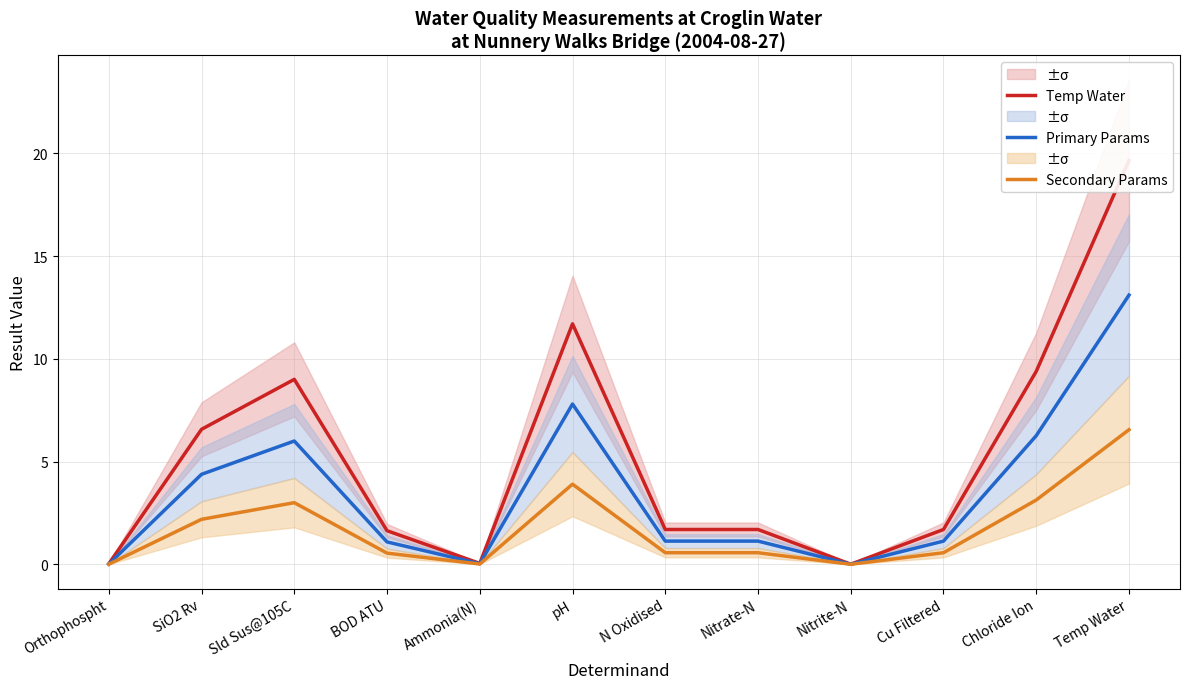

Rank the series by their average value, from highest to lowest.

Temp Water, Primary Params, Secondary Params